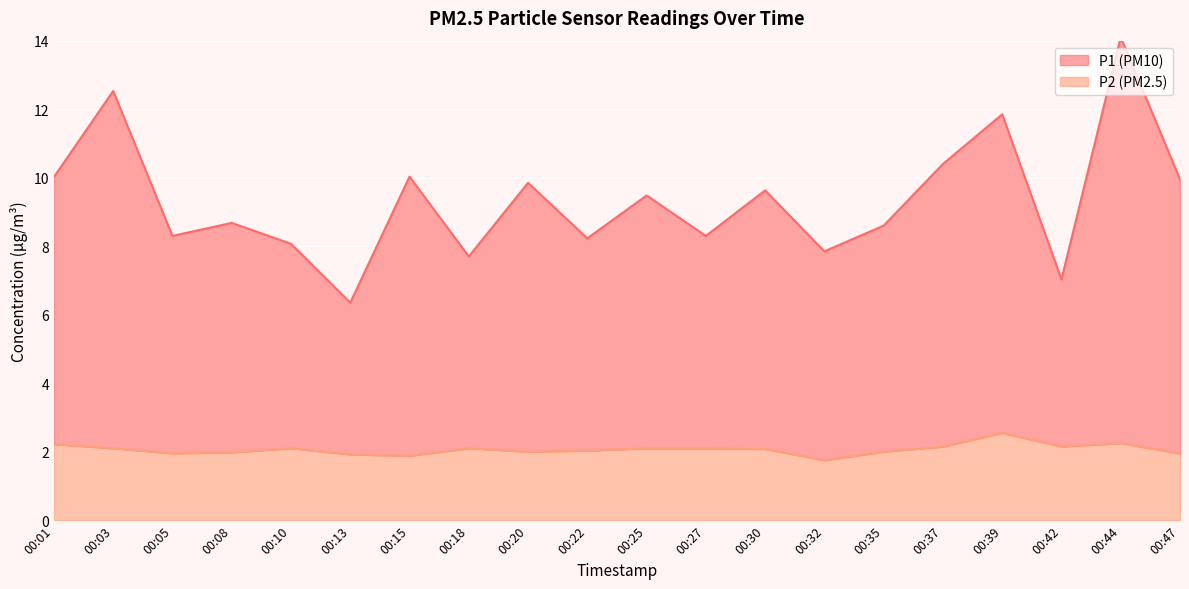

What are all the series names shown in the legend?

P1, P2